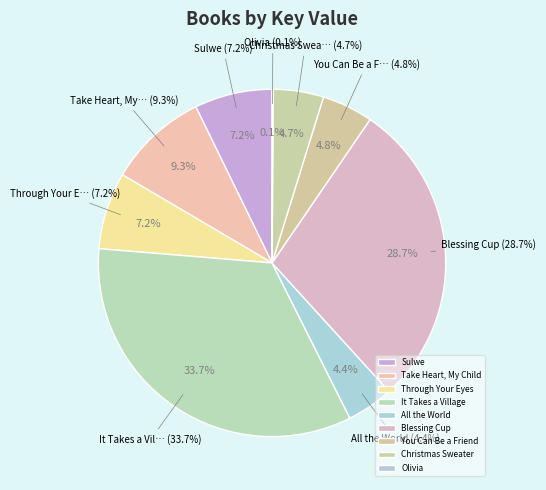

Is there a majority slice in this chart?

No